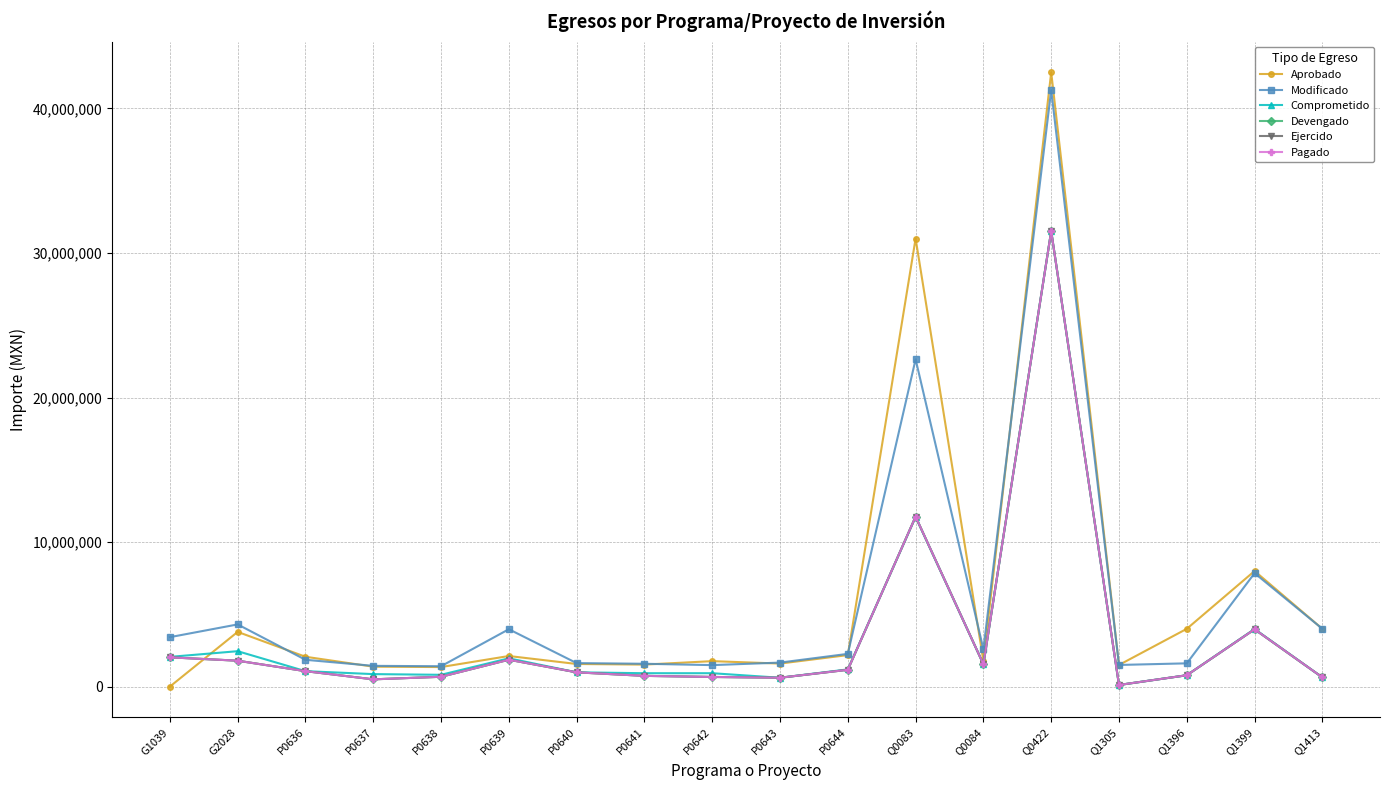

The Pagado series shows 453692.9 at P0638. True or false?

False